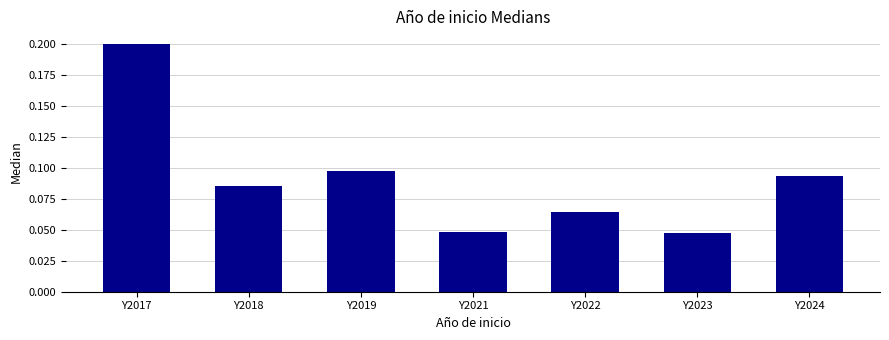

What is the sum of all values?

0.6